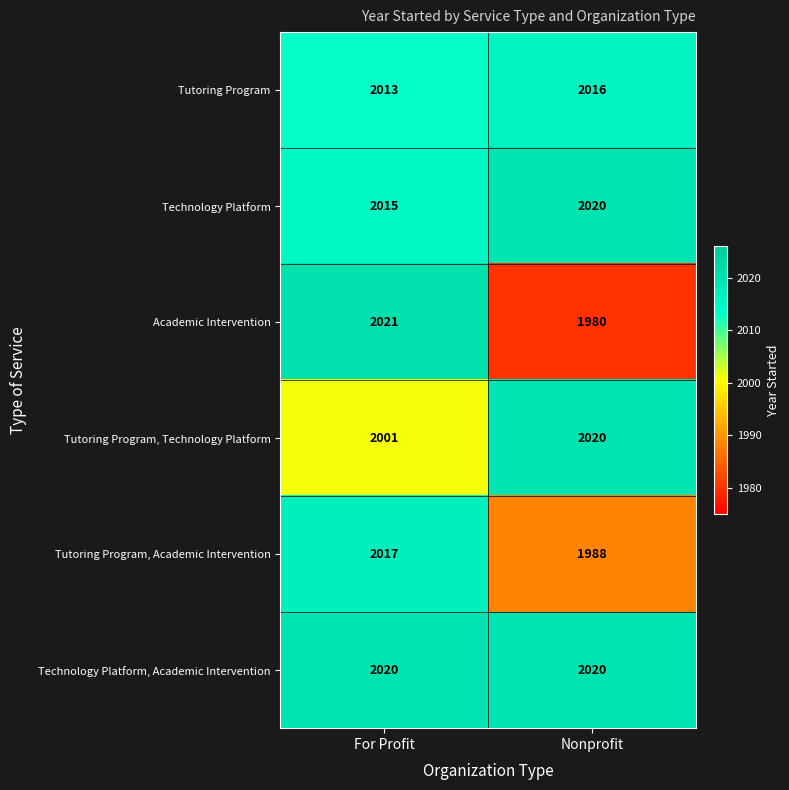

Which series has the largest total across all categories?

Technology Platform, Academic Intervention